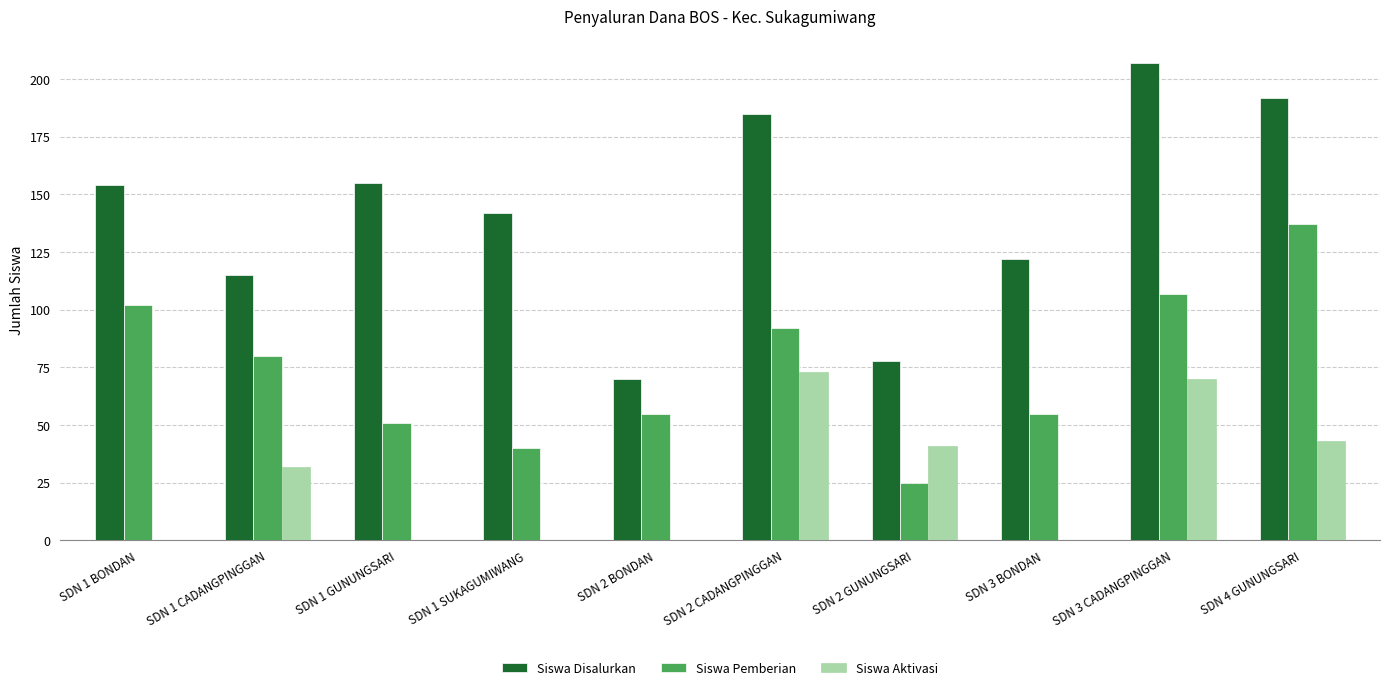

What is the highest value of the Siswa Disalurkan series?

207